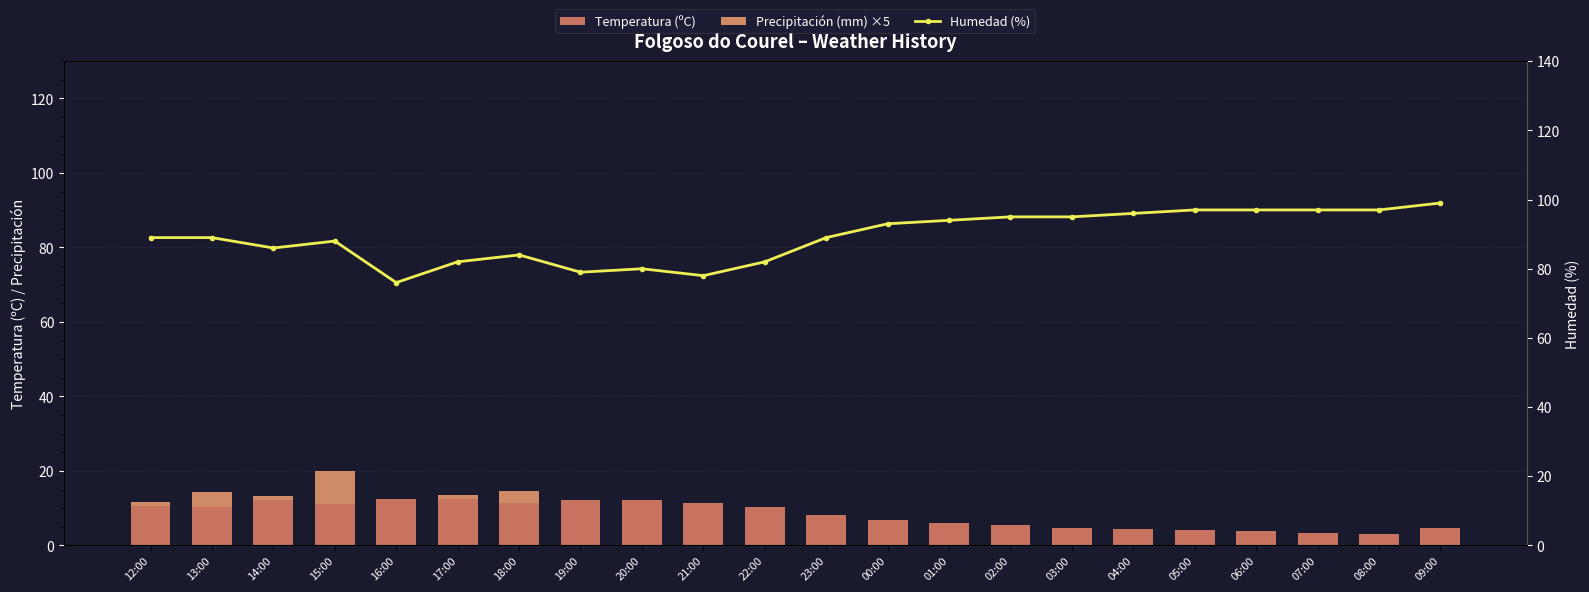

Rank the series by their maximum value, from highest to lowest.

Humedad (%), Temperatura (ºC), Precipitación (mm) ×5